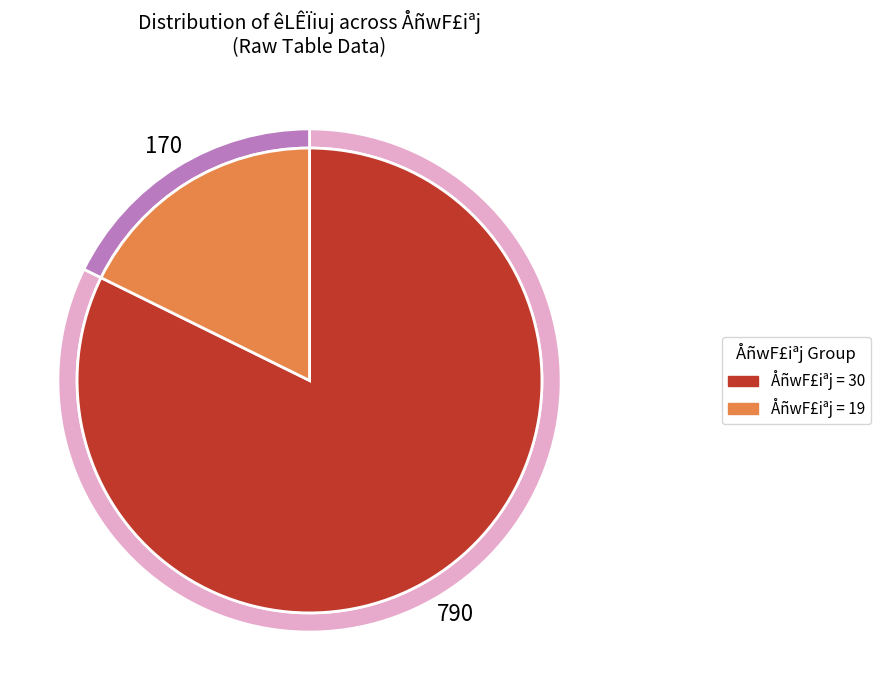

Which category has the biggest portion of the pie?

30